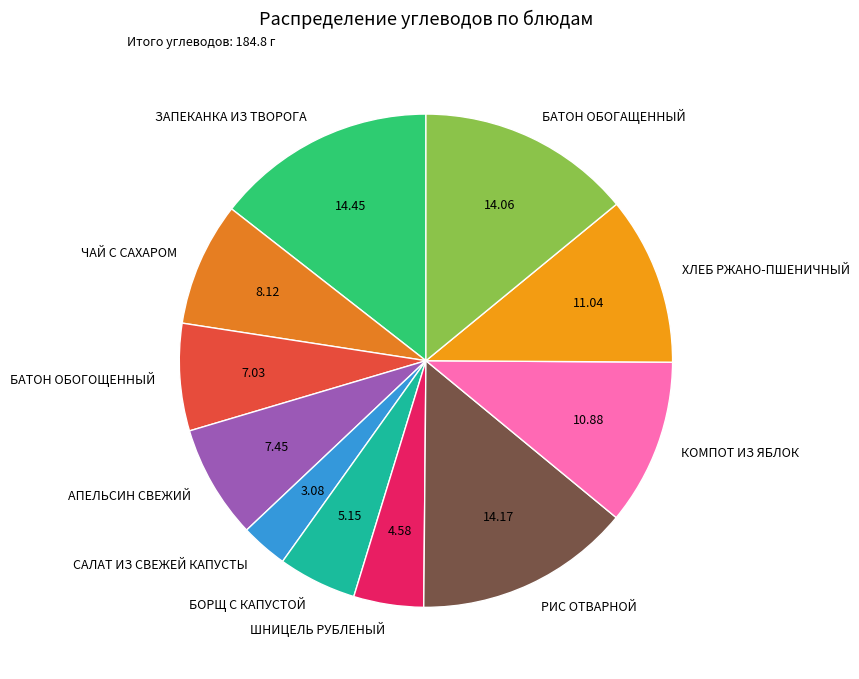

True or false: БАТОН ОБОГОЩЕННЫЙ accounts for 7% of the total.

True